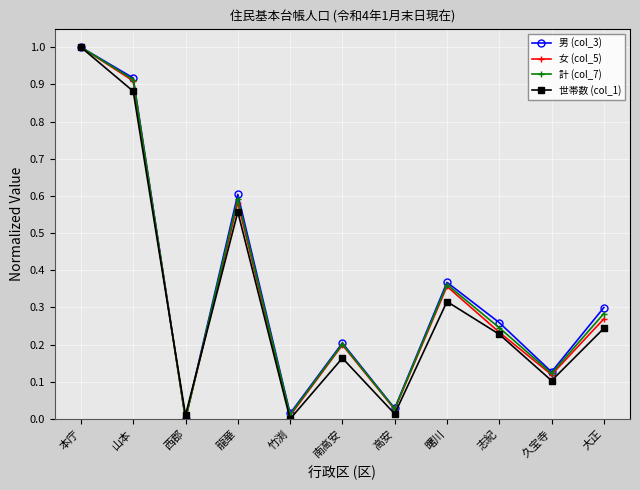

How many categories are shown in the chart?

11